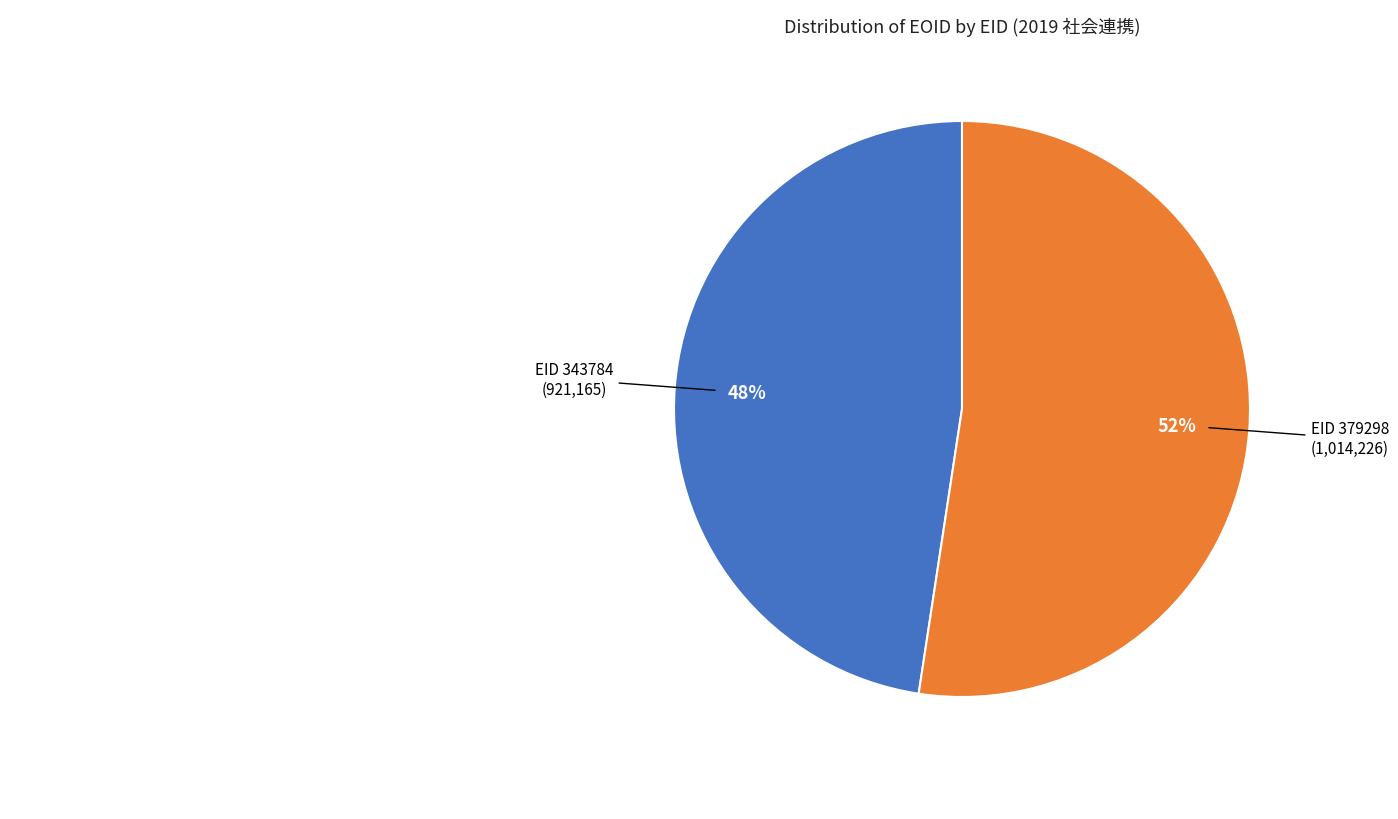

The EID 379298 (1,014,226) slice represents 59% of the pie. True or false?

False